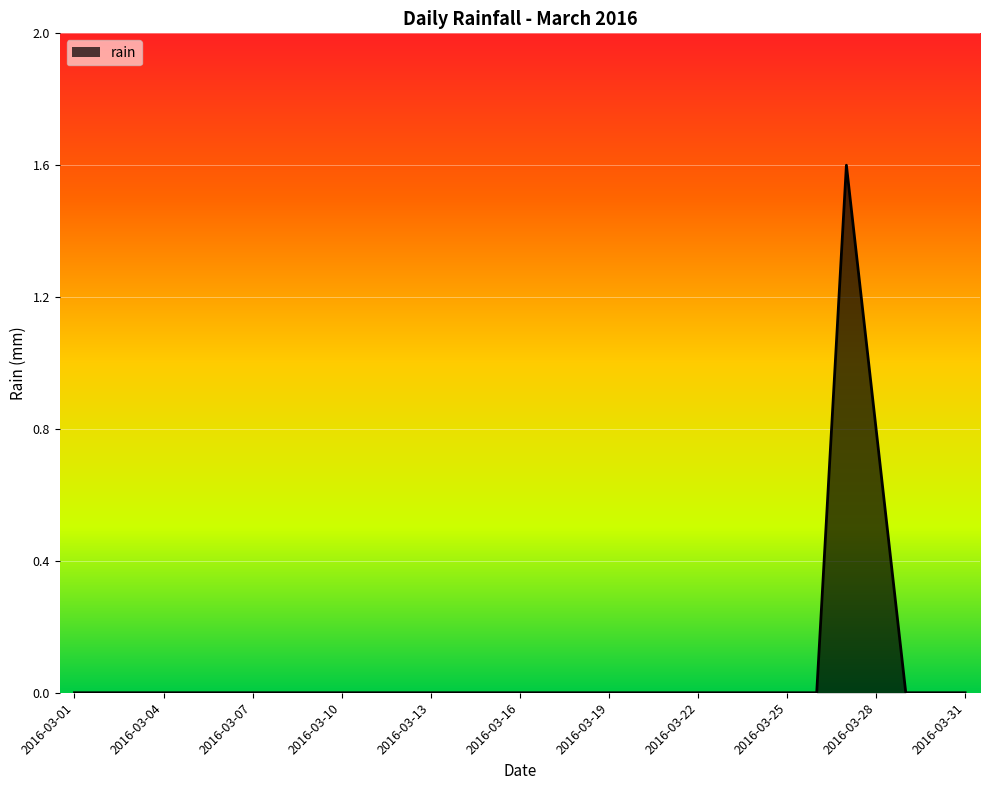

What is the difference between the maximum and minimum values?

1.6